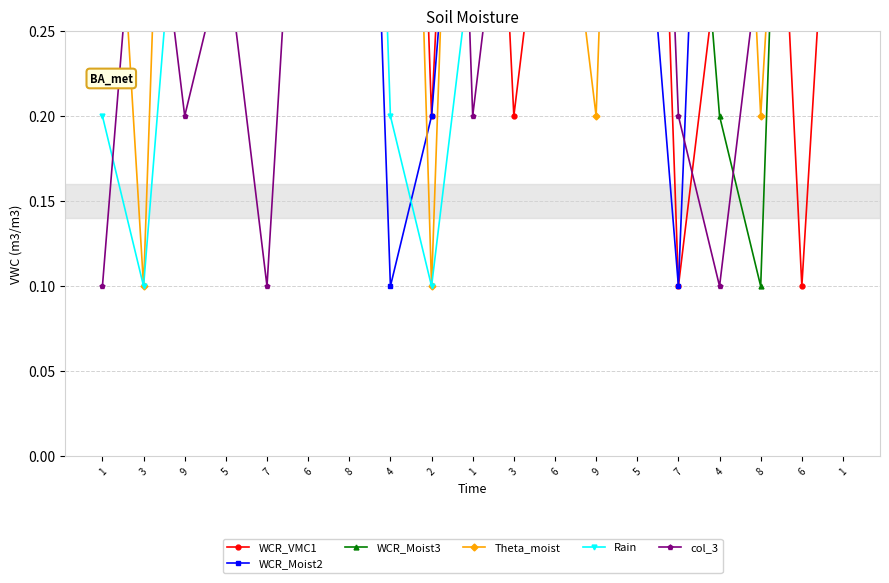

What is the difference between the maximum and minimum values in the WCR_Moist3 series?

0.8